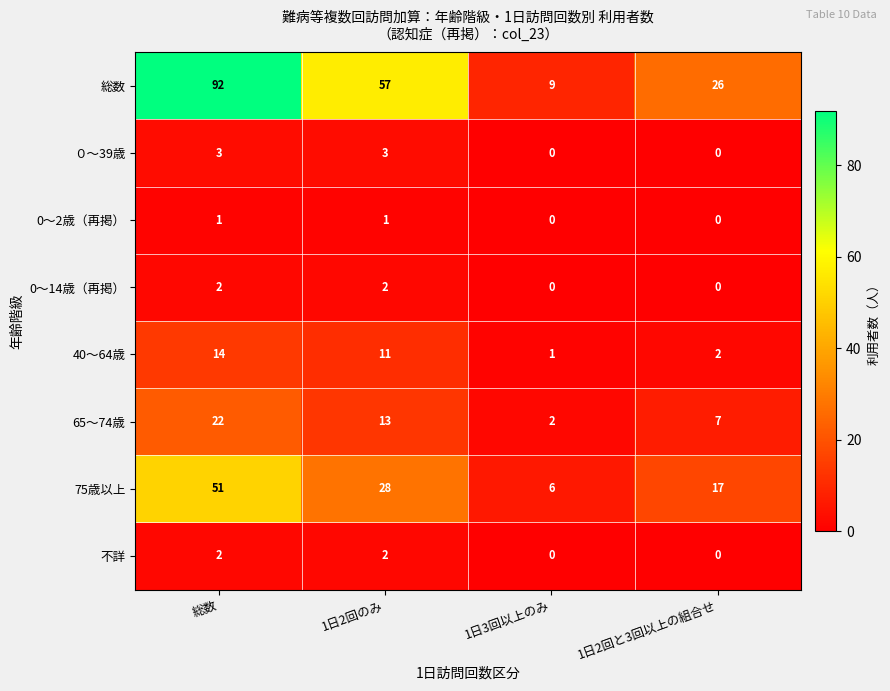

At which label does 75歳以上 reach its peak?

総数